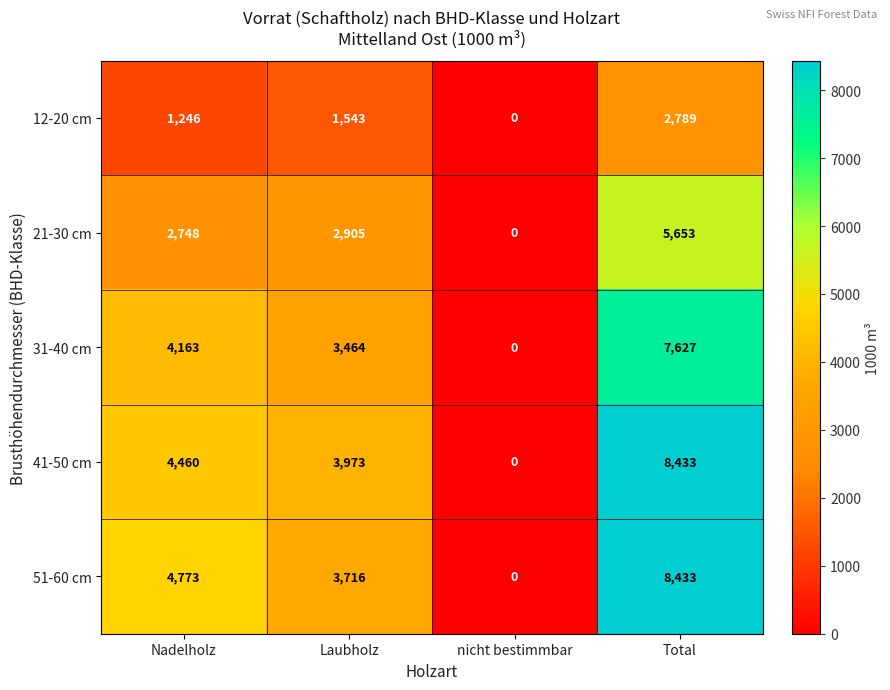

At which label does 41-50 cm reach its peak?

Total